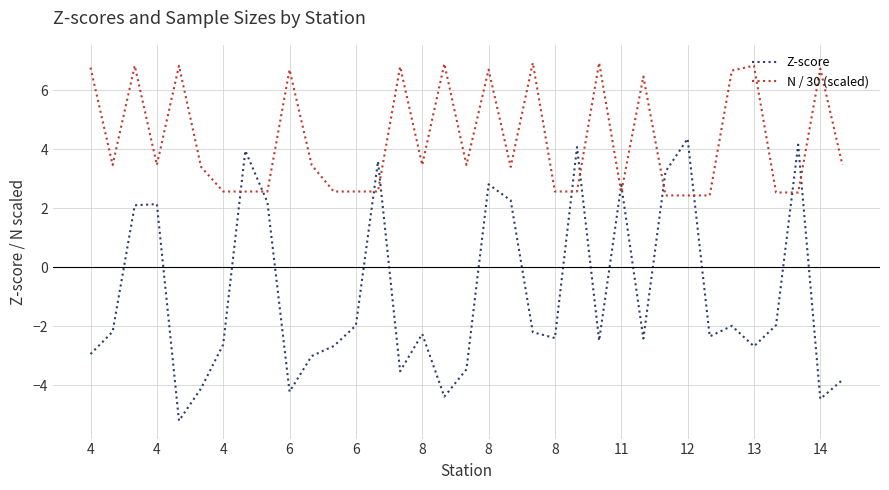

What is the highest value of the Z-score series?

4.4